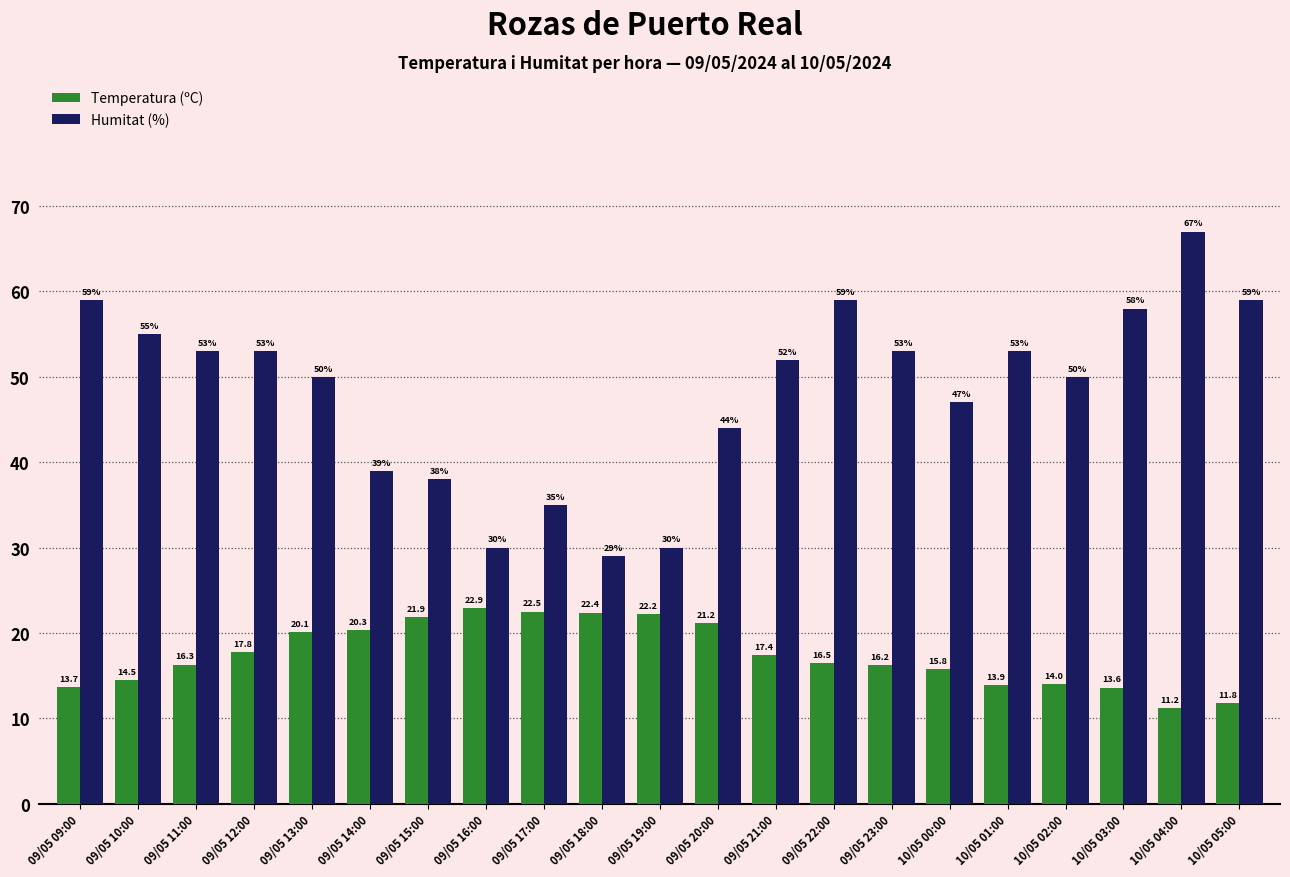

At which category is the sum across all series the highest?

10/05 04:00